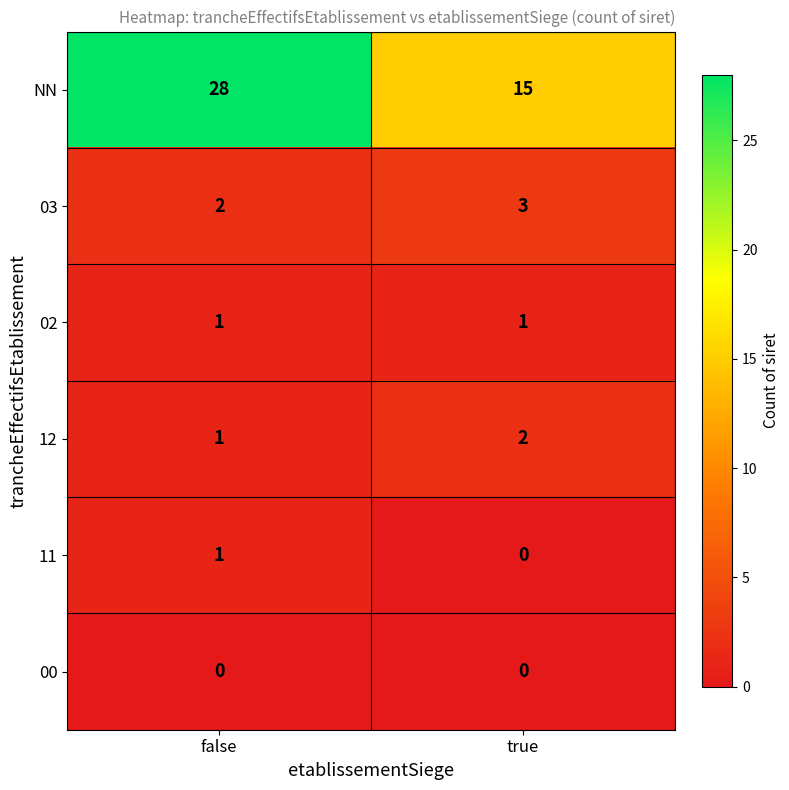

What is the highest value of the NN series?

28